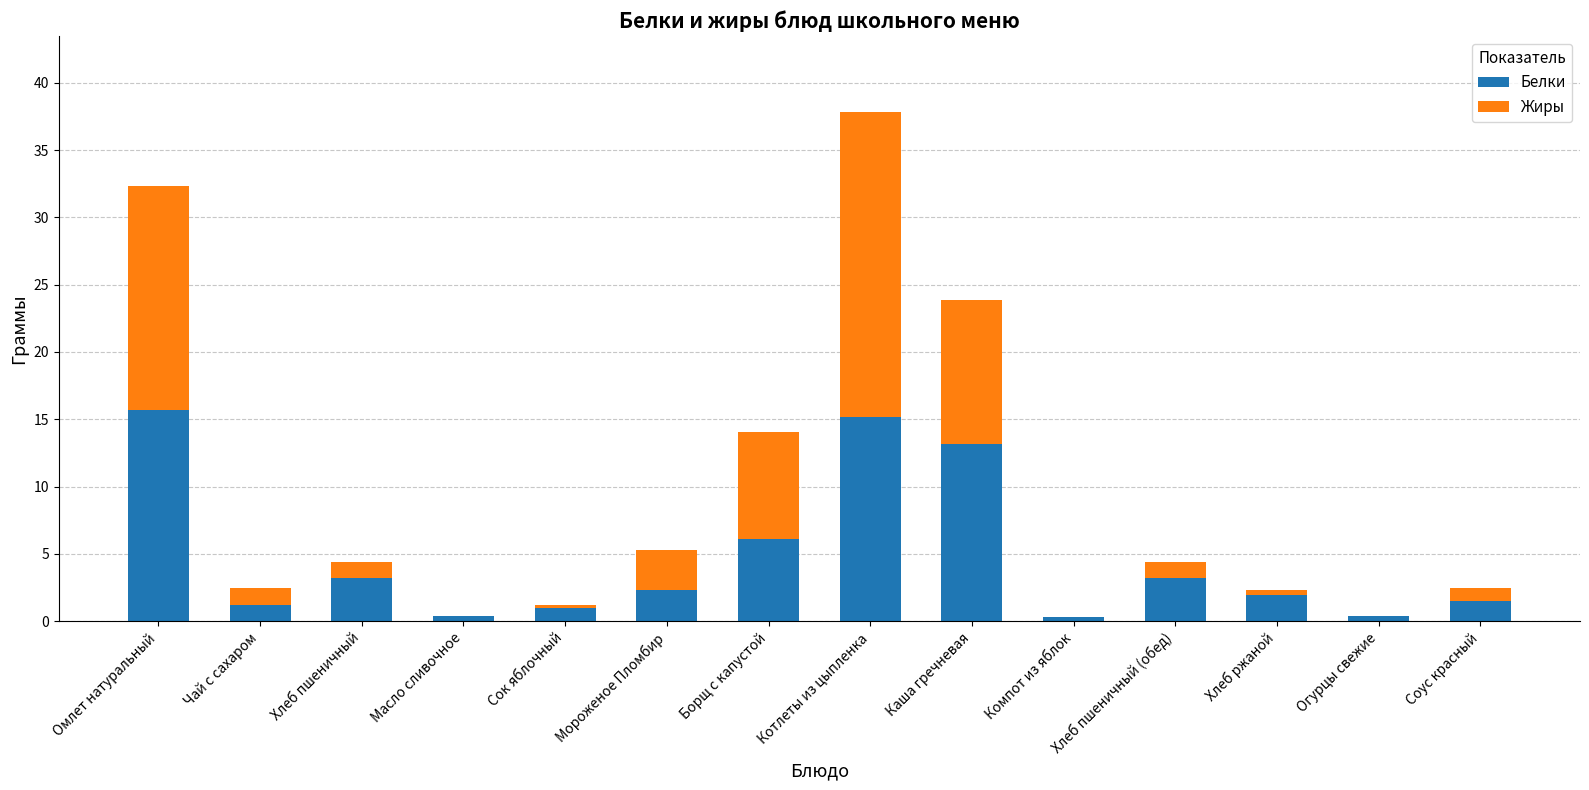

Read the Белки value at Соус красный.

1.5